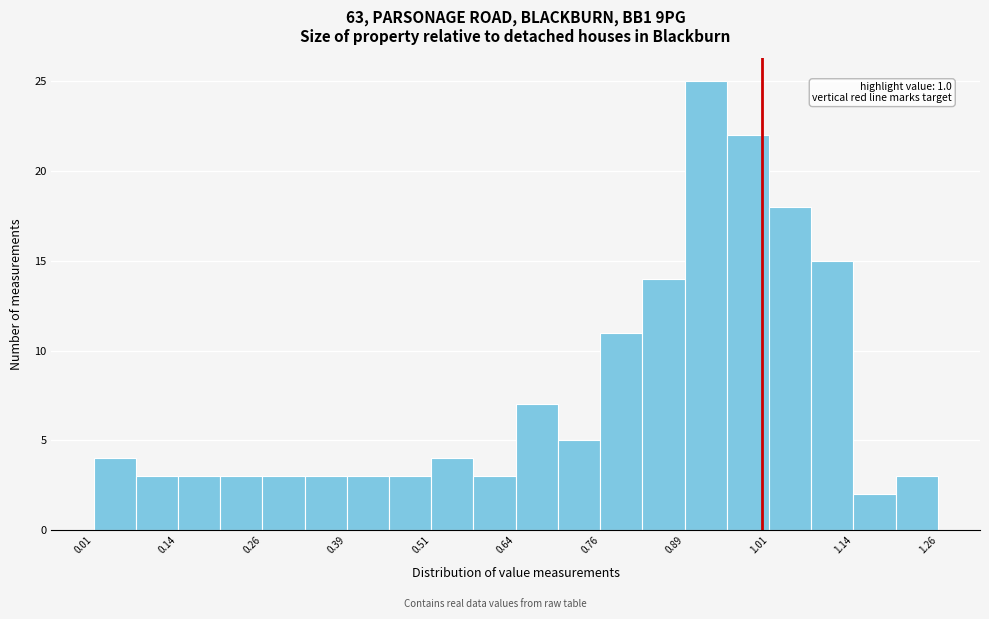

Read against the x-axis, roughly where is the centre of the tallest bar?

0.92